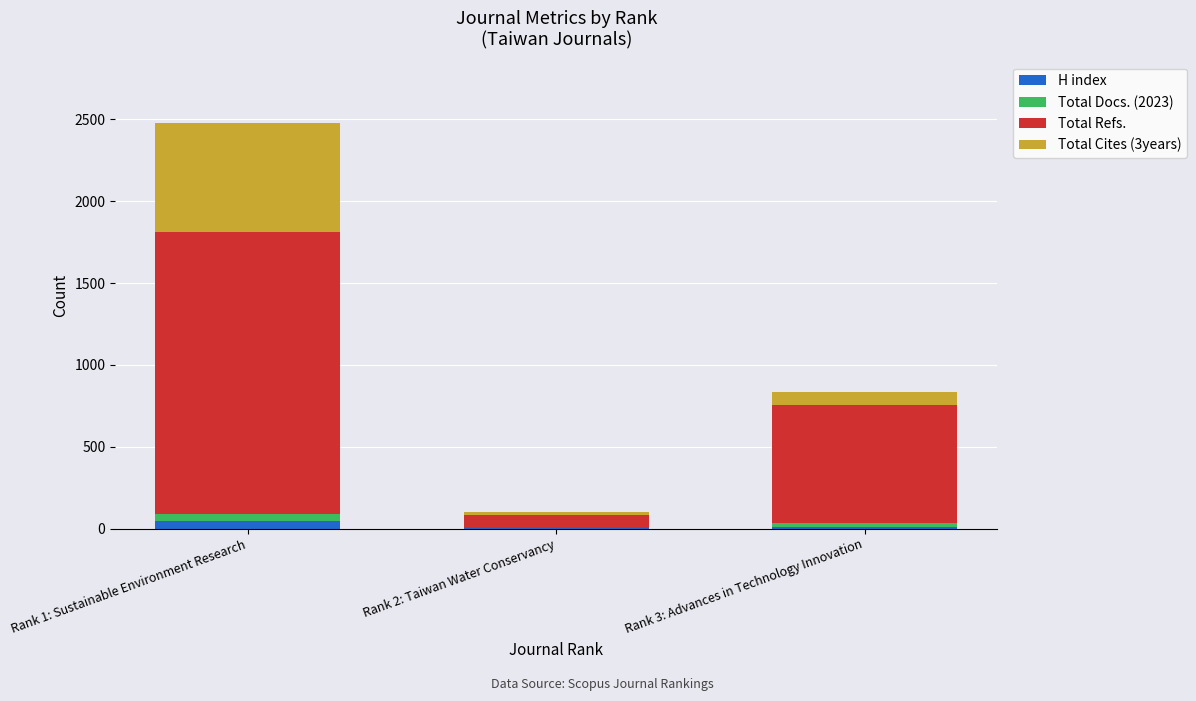

At which category is the sum across all series the highest?

Rank 1: Sustainable Environment Research